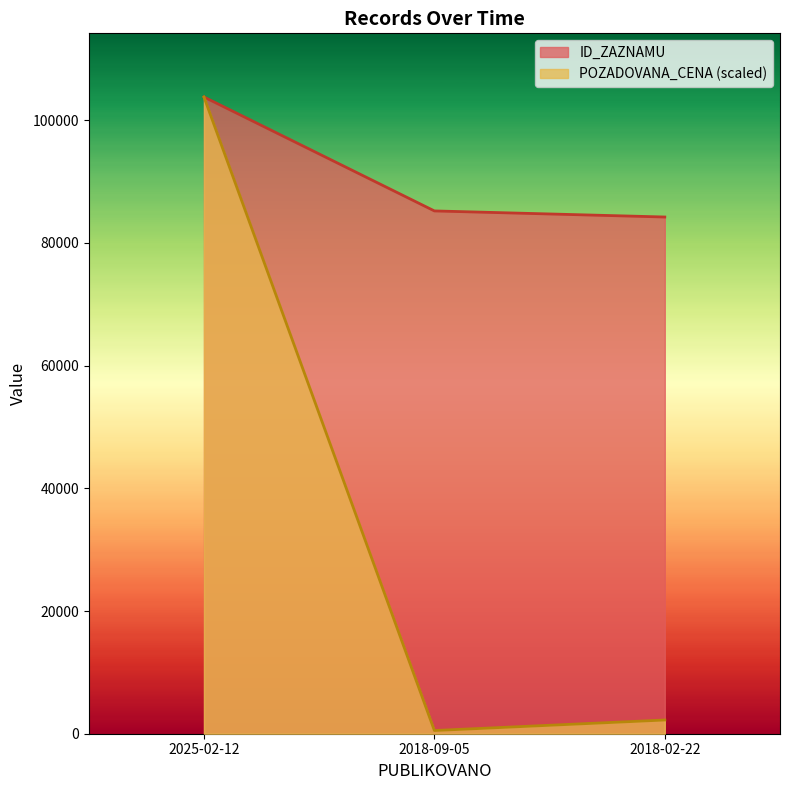

Reading left to right, extract all data points from this chart.

ID_ZAZNAMU: 2025-02-12=103792.0	2018-09-05=85222.0	2018-02-22=84230.0
POZADOVANA_CENA: 2025-02-12=103792.0	2018-09-05=521.9	2018-02-22=2236.9